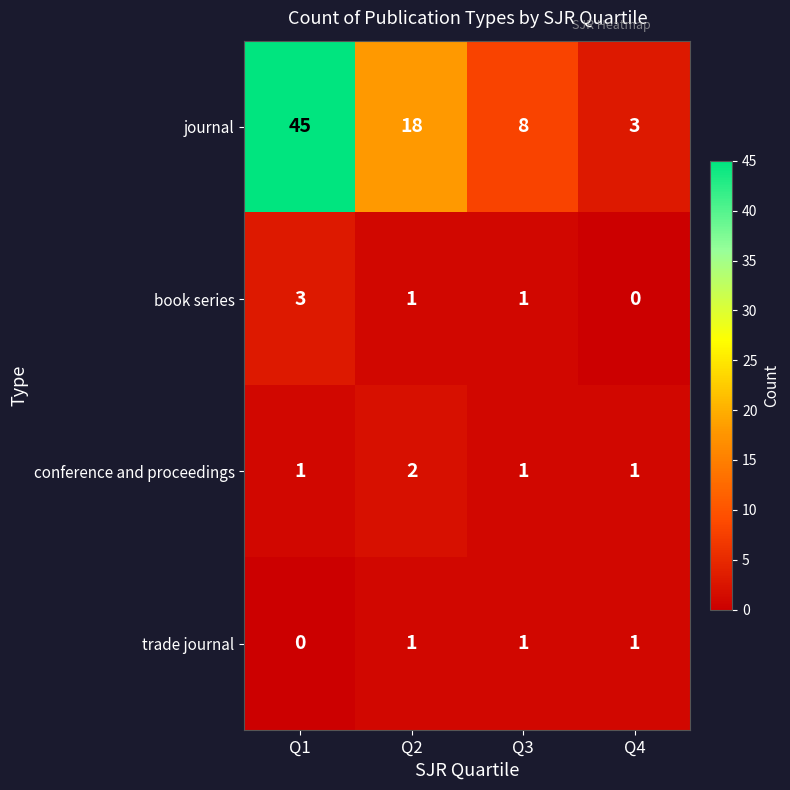

How many values in book series are above zero?

3